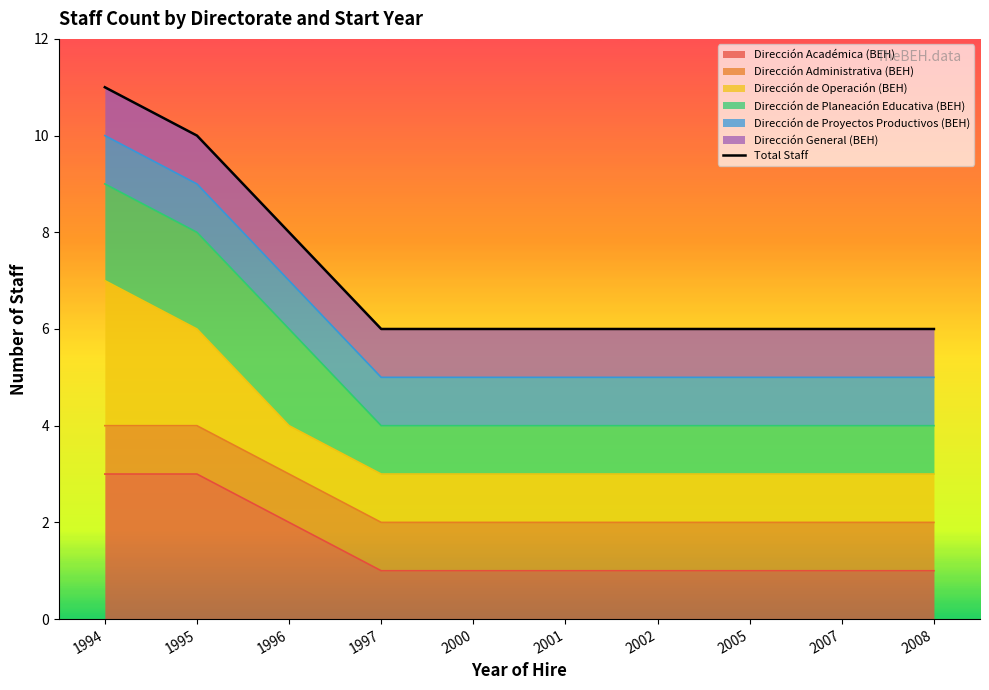

At which category does the chart reach its minimum across all series?

1997